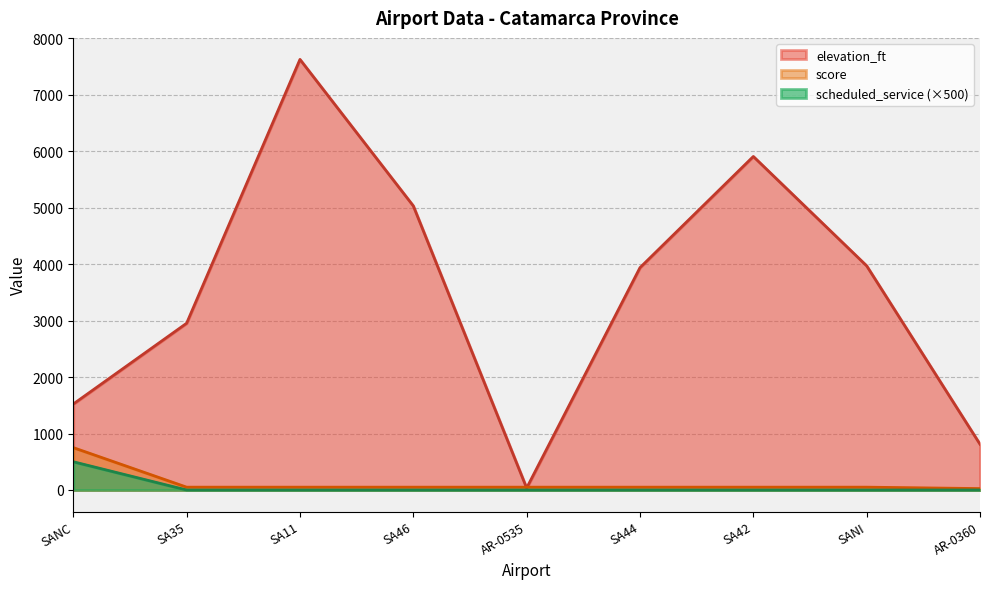

At how many categories does at least one series exceed 3913?

5